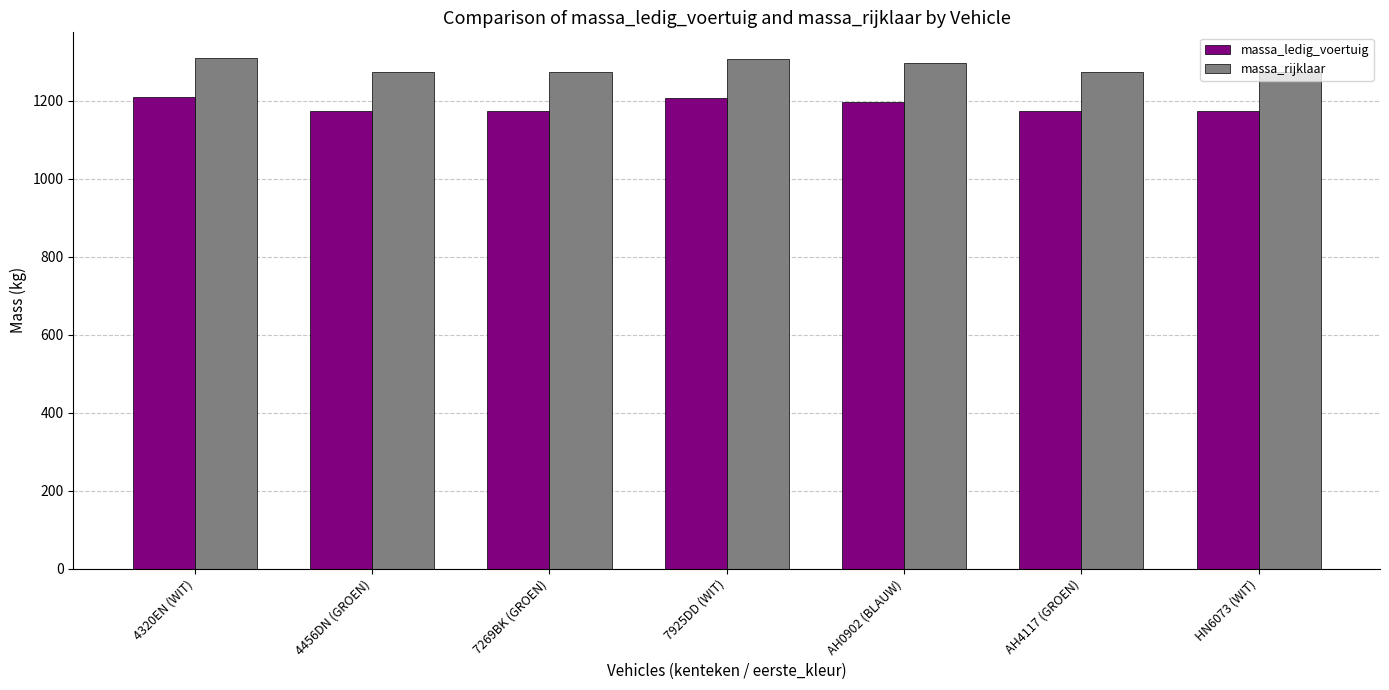

At how many categories does at least one series exceed 1220?

7